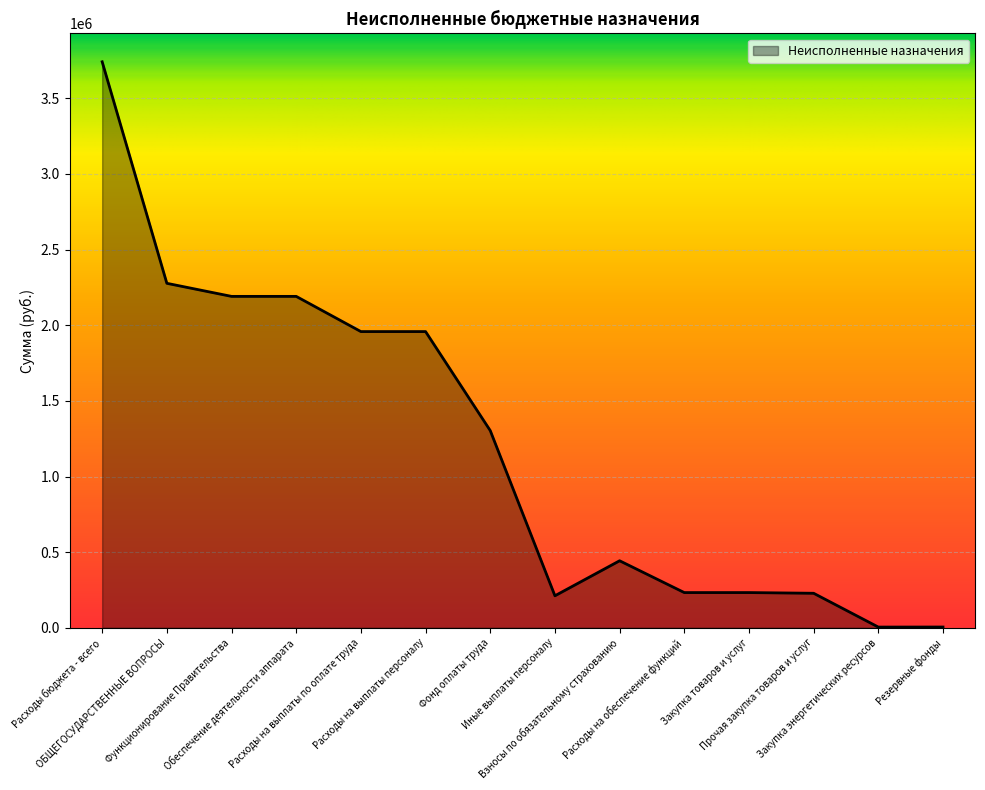

What is the ratio of the value at Расходы на обеспечение функций to the value at Прочая закупка товаров и услуг?

1.0